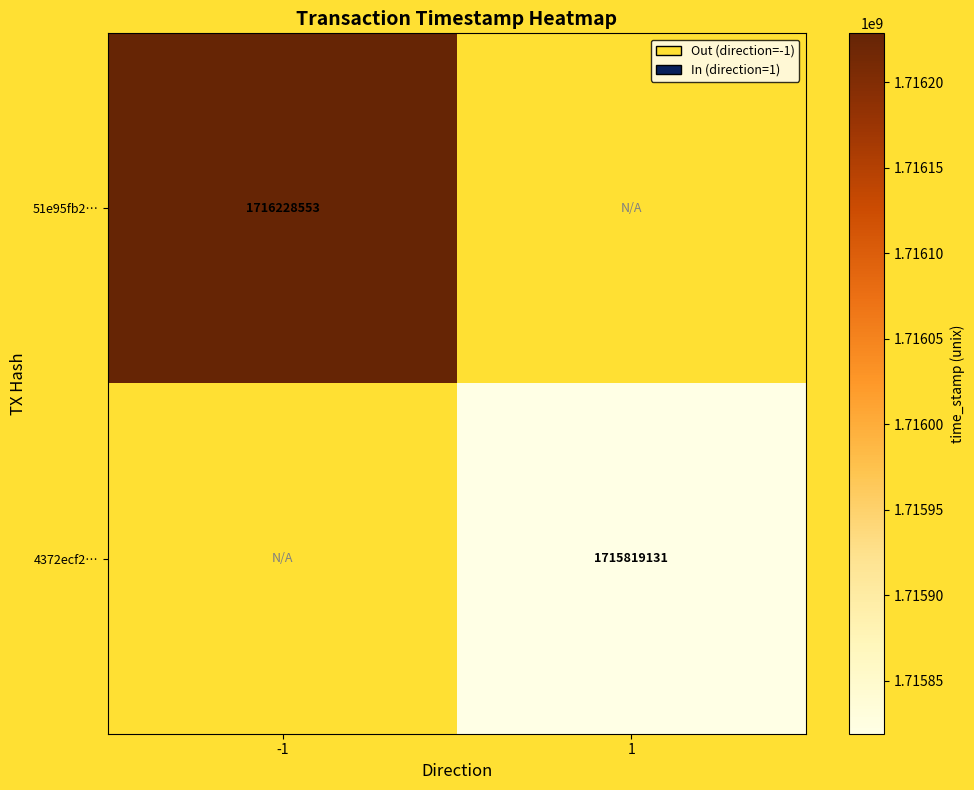

Is it true that 4372ecf2… equals 2590350870 at 1?

False